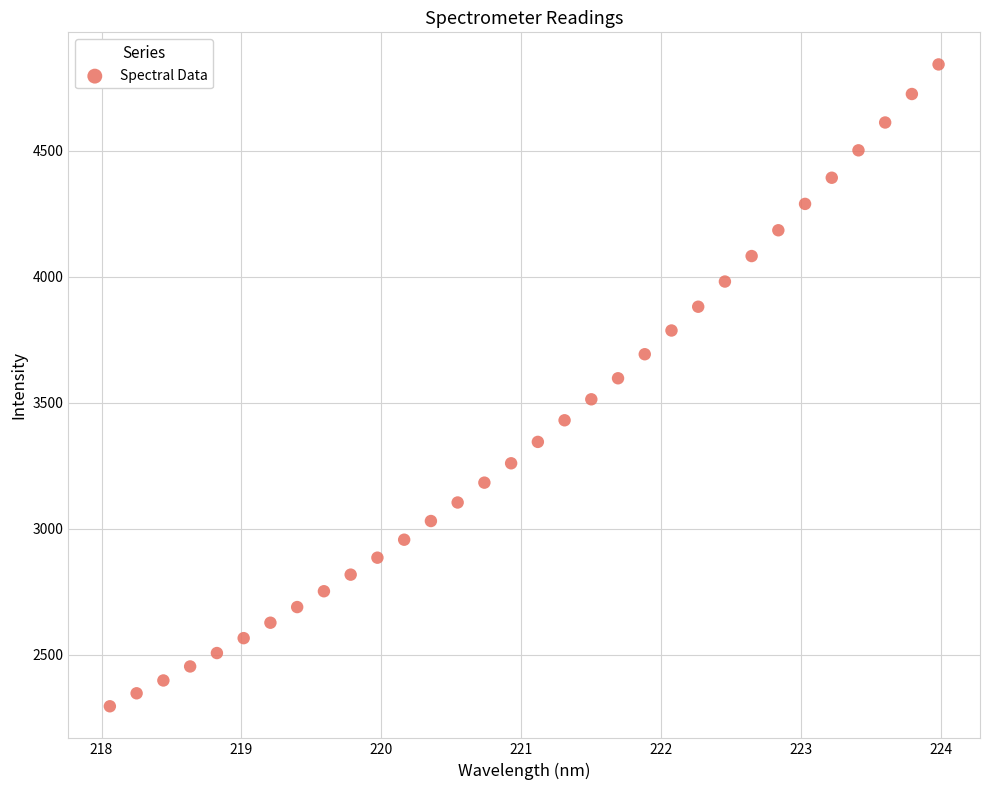

What is the range of Y values (max minus min)?

2546.6